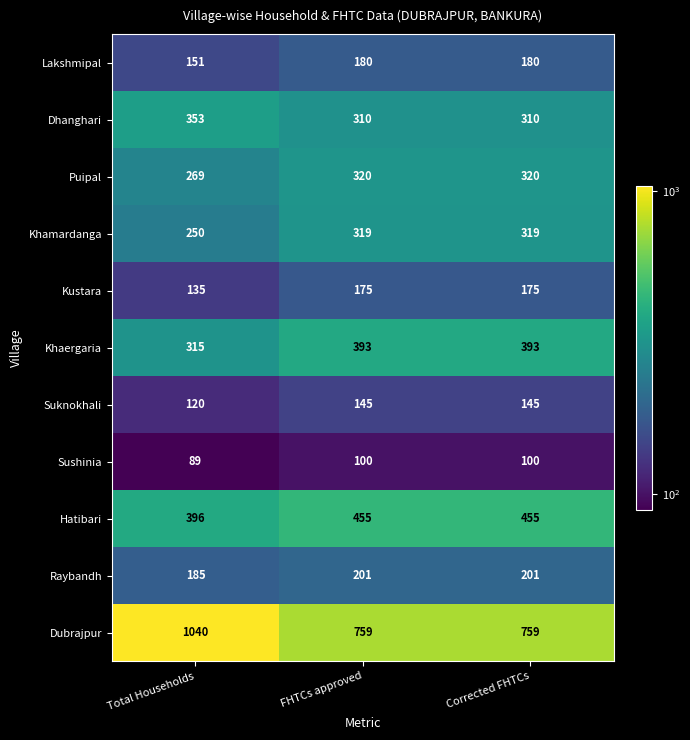

What is the approximate value of Khaergaria at FHTCs approved, to the nearest 5?

395